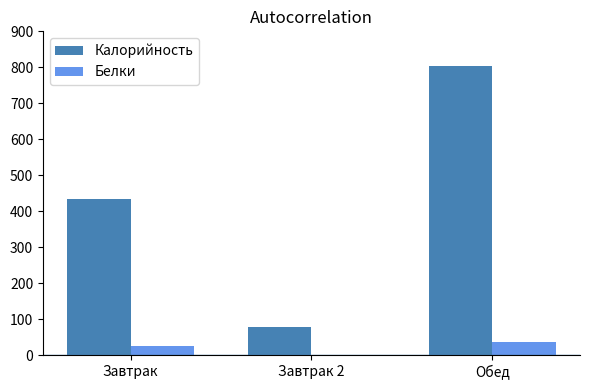

What is the highest value of the Калорийность series?

803.6